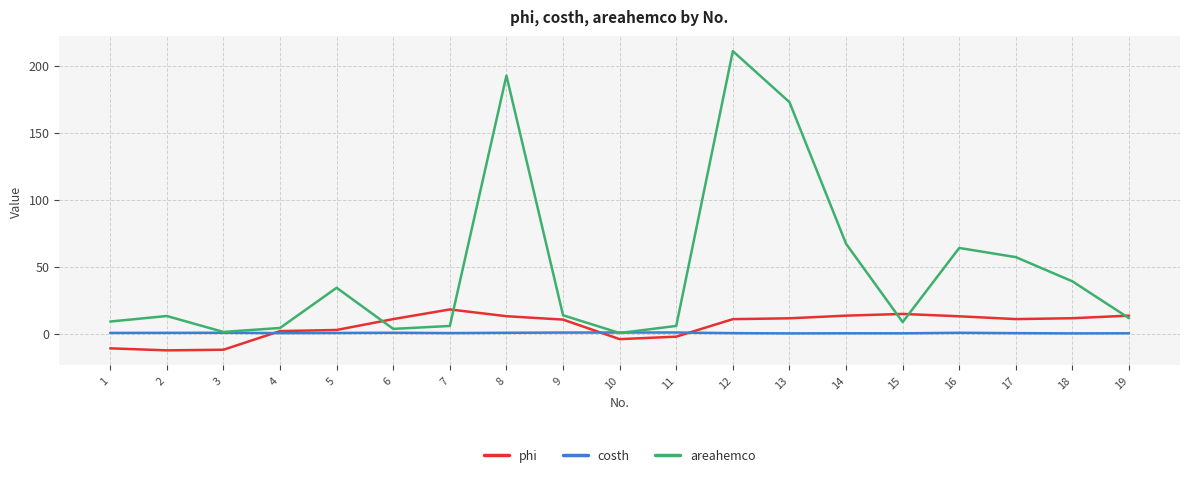

What is the greatest value displayed?

210.8